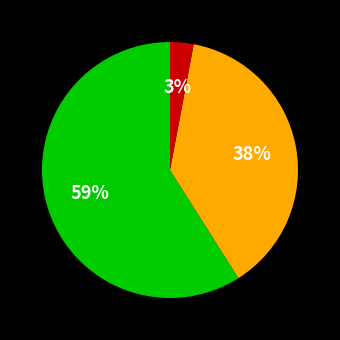

To the nearest percent, what is the average slice percentage?

33%